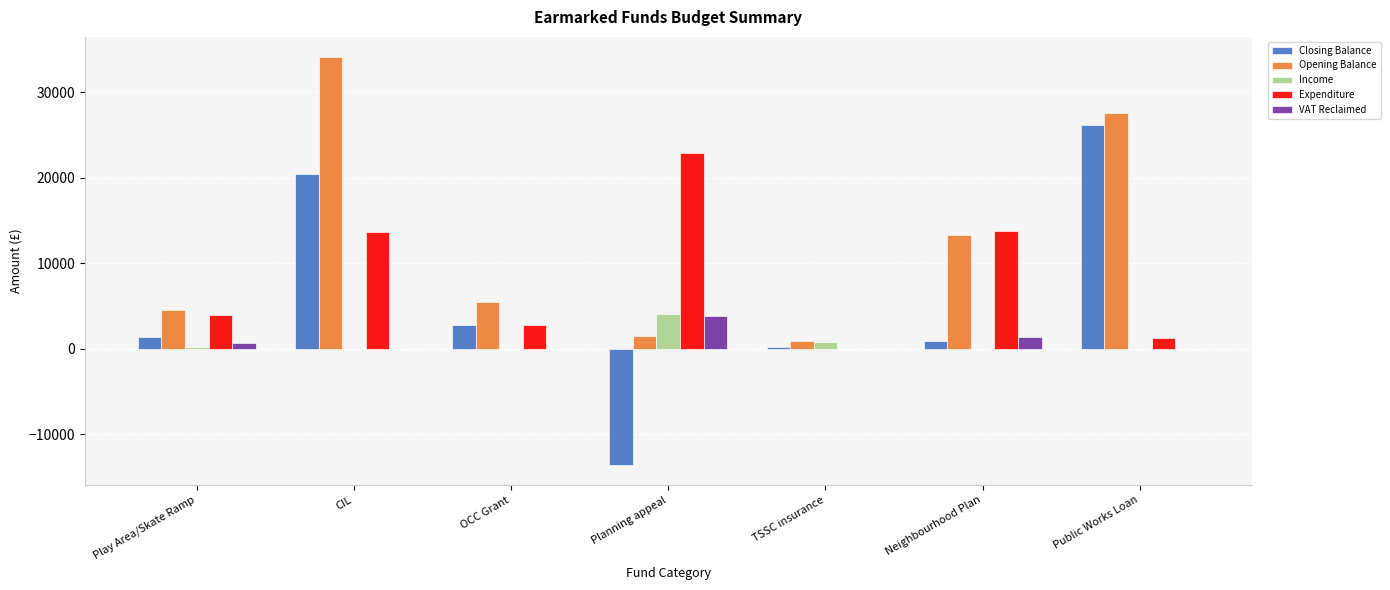

Which label corresponds to the largest value in the chart?

CIL